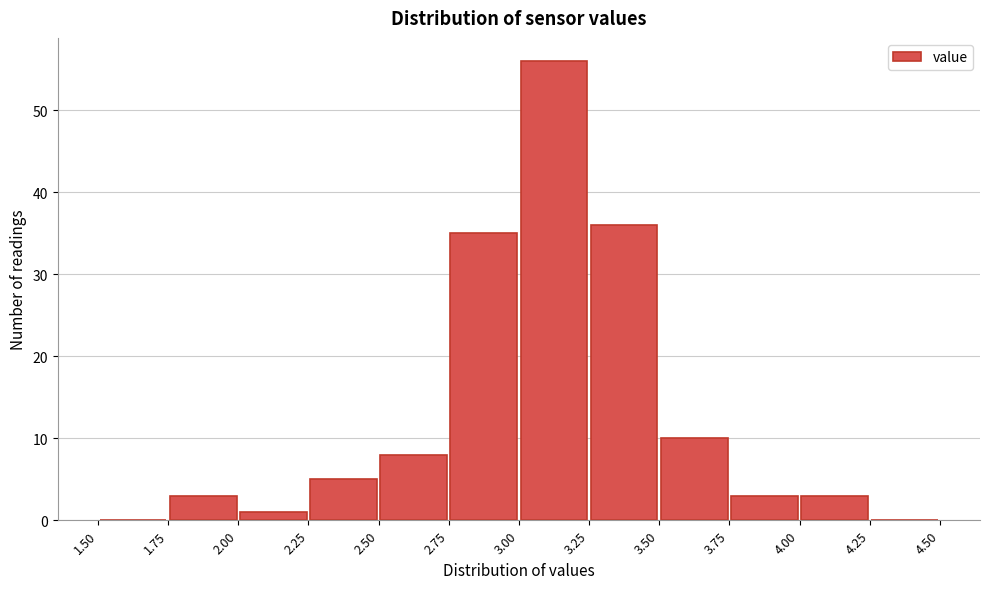

Reading left to right, list every bar in this chart as the range it spans on the x-axis followed by its height. The values are not printed on the chart, so give them approximately, as read against the axis.

1.50 to 1.75: 0
1.75 to 2.00: 3
2.00 to 2.25: 1
2.25 to 2.50: 5
2.50 to 2.75: 8
2.75 to 3.00: 35
3.00 to 3.25: 56
3.25 to 3.50: 36
3.50 to 3.75: 10
3.75 to 4.00: 3
4.00 to 4.25: 3
4.25 to 4.50: 0